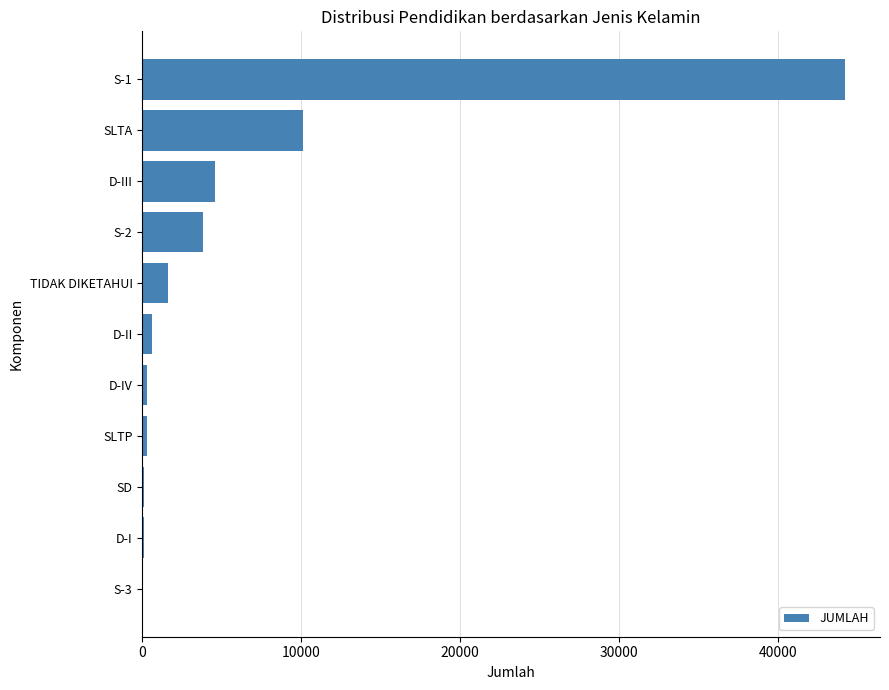

What is the sum of all values?

65773